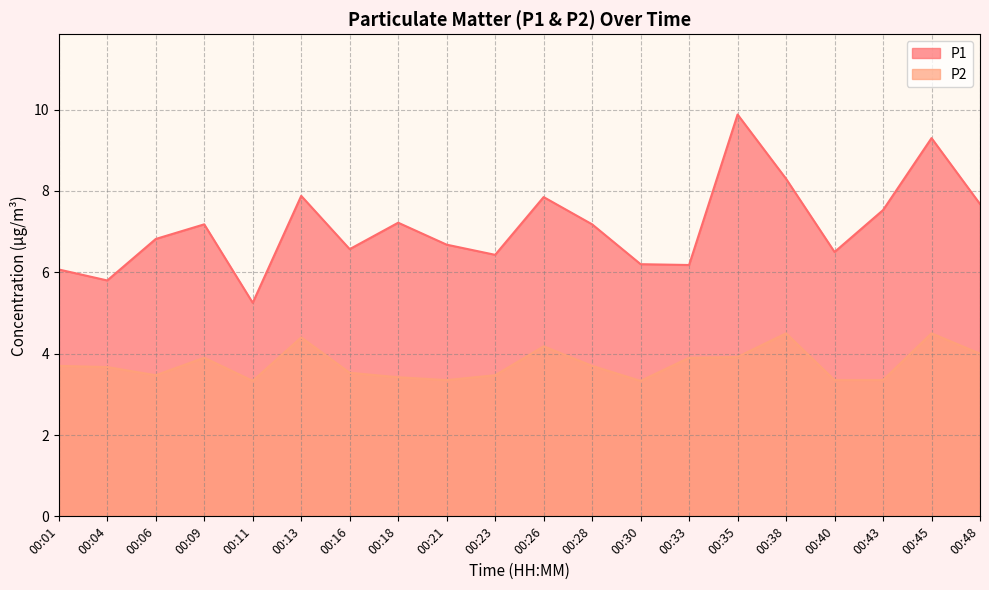

True or false: P2 and P1 cross at least once.

False